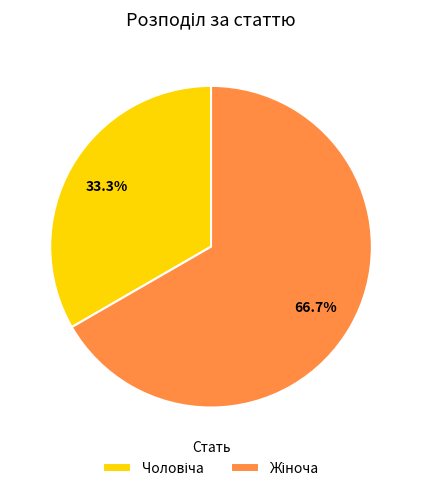

Does any single category account for the majority?

Yes